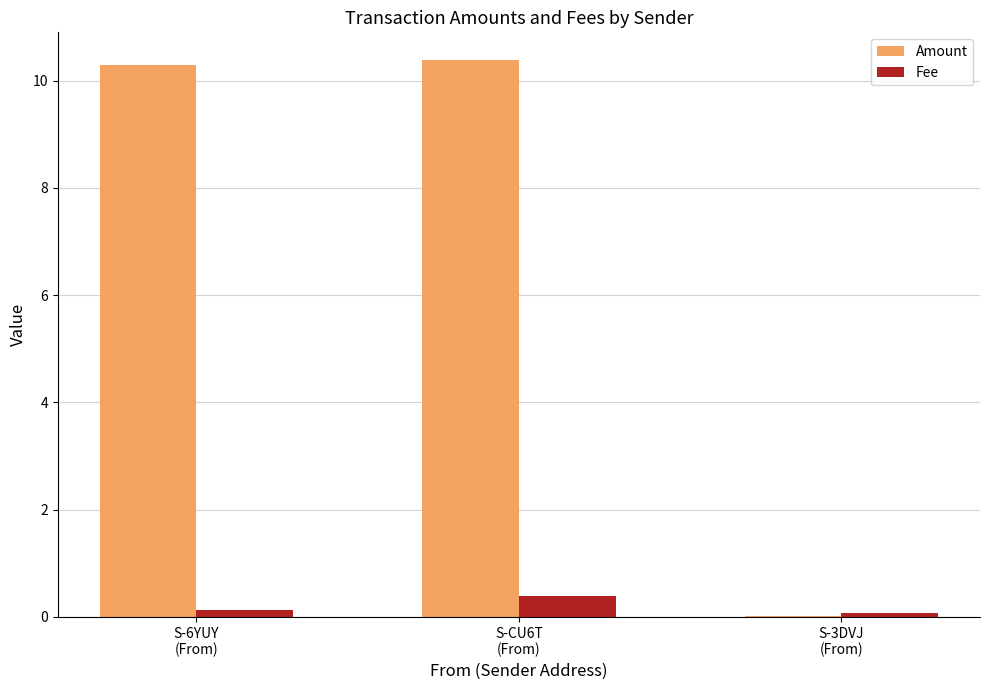

What is the total value across all series at S-6YUY
(From)?

10.4